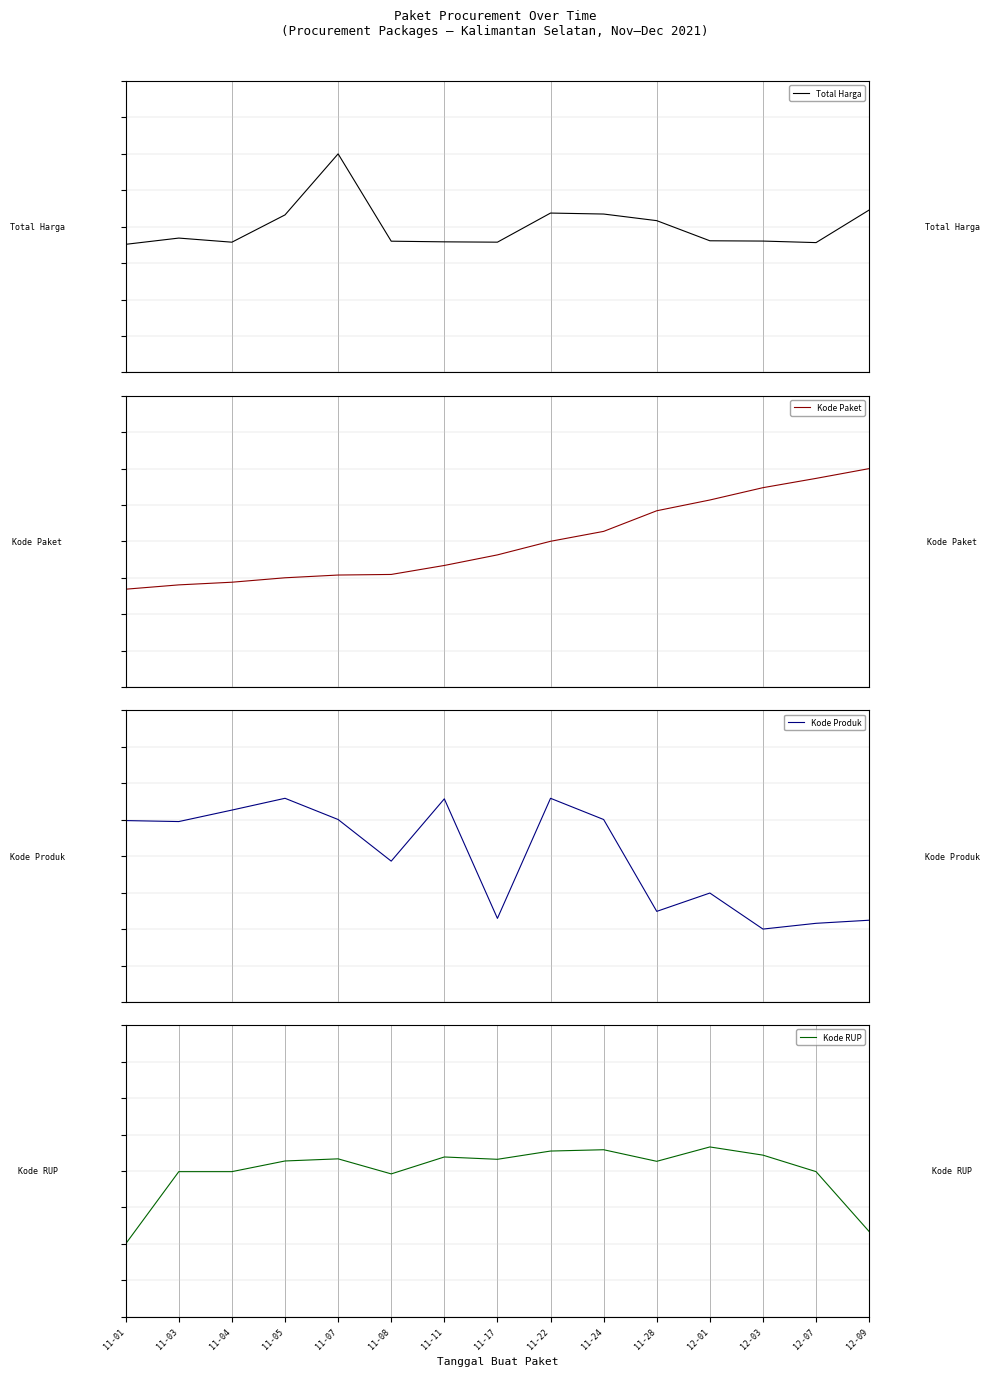

At which label does Kode Paket reach its peak?

12-09